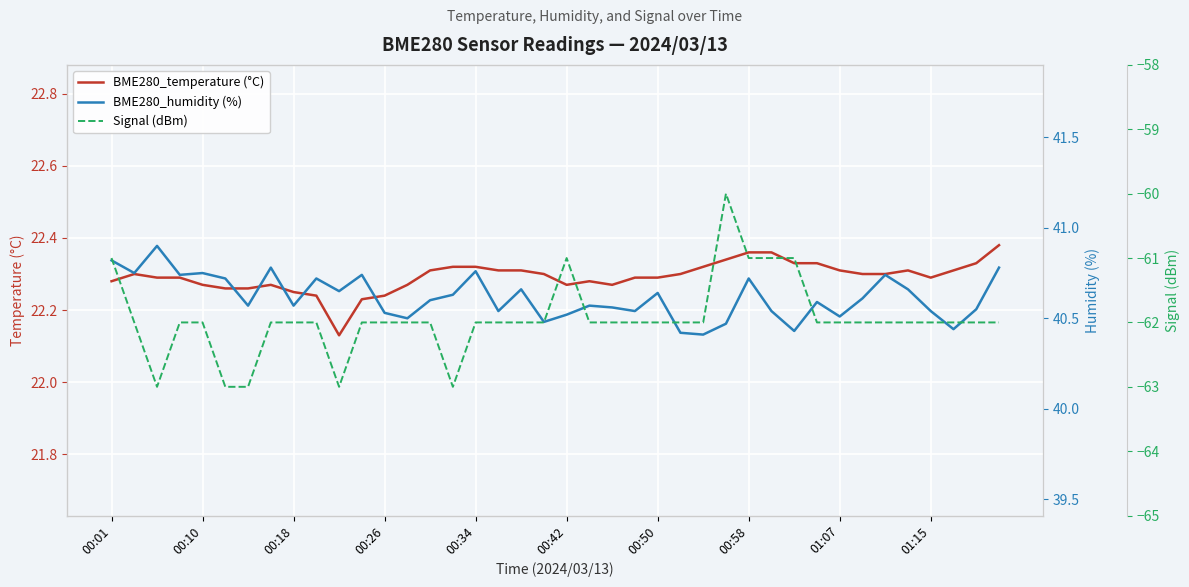

Which series has the widest spread of values?

Signal (dBm)